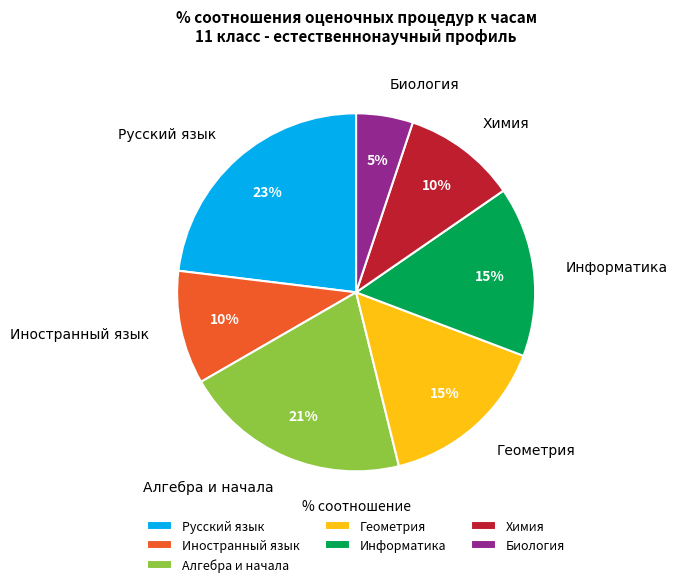

Is there a majority slice in this chart?

No